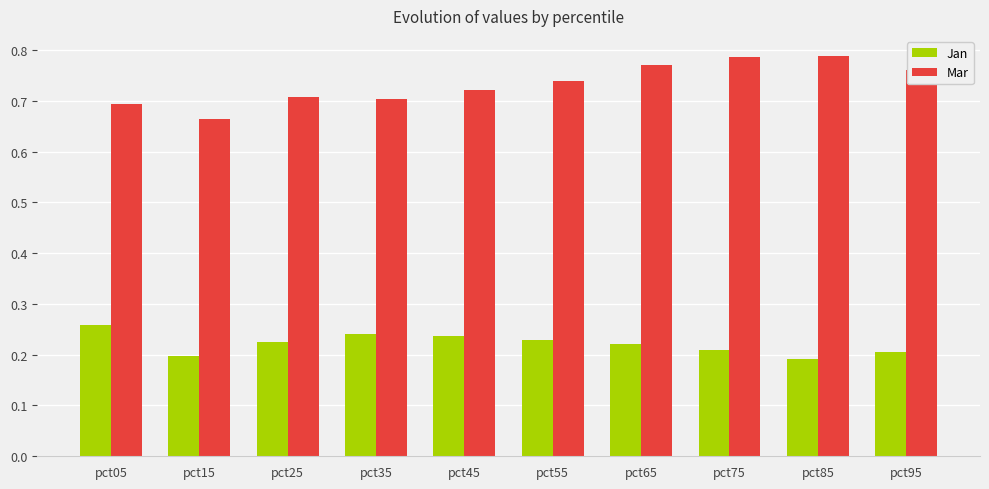

Is it true that Jan equals 0.3 at pct85?

False